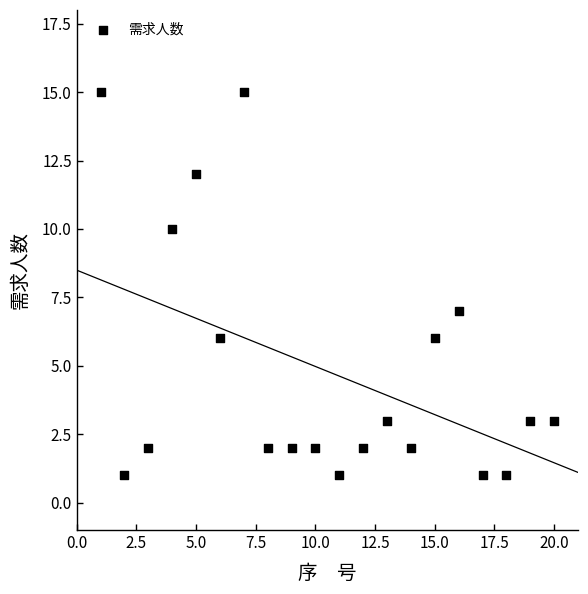

What Y value in the scatter plot is closest to 8?

7